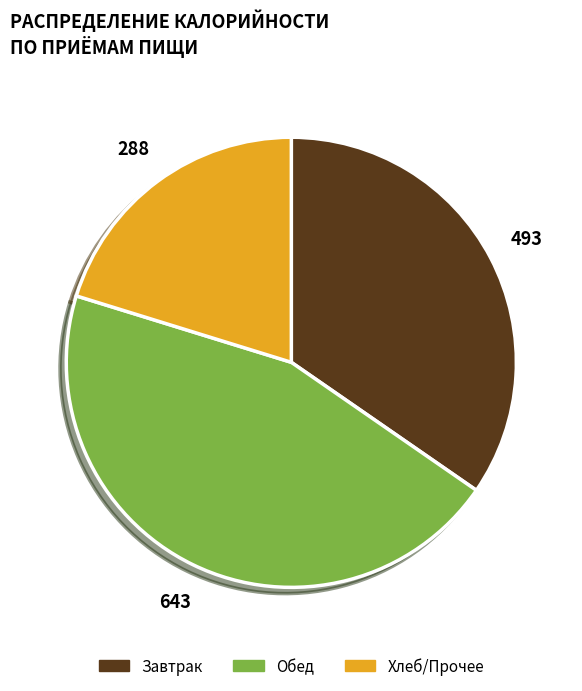

Which category has the smallest portion of the pie?

Хлеб/Прочее